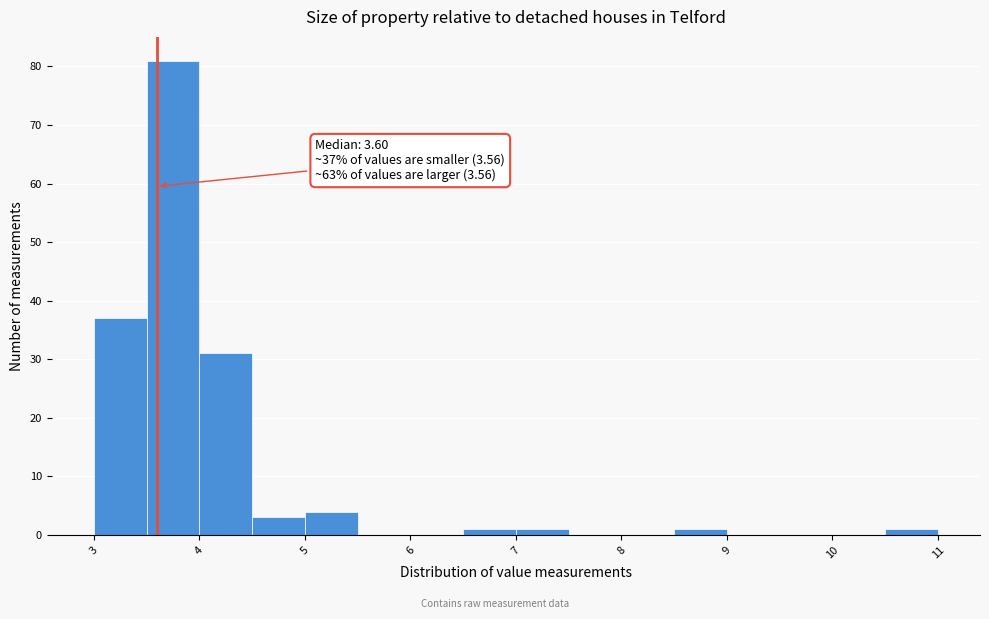

Which range on the x-axis has the tallest bar?

3.5 to 4.0